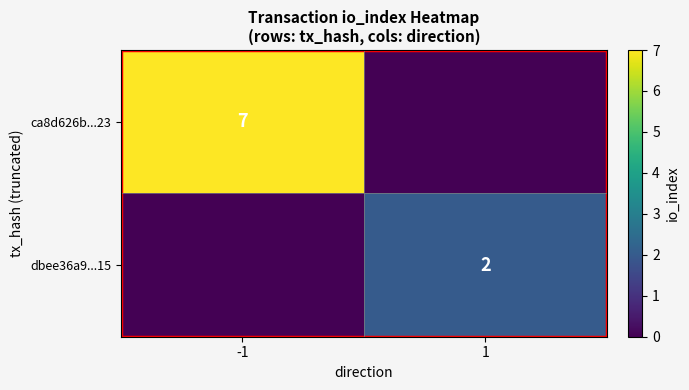

Is the value of dbee36a9...15 at 1 greater than the value of ca8d626b...23 at -1?

No